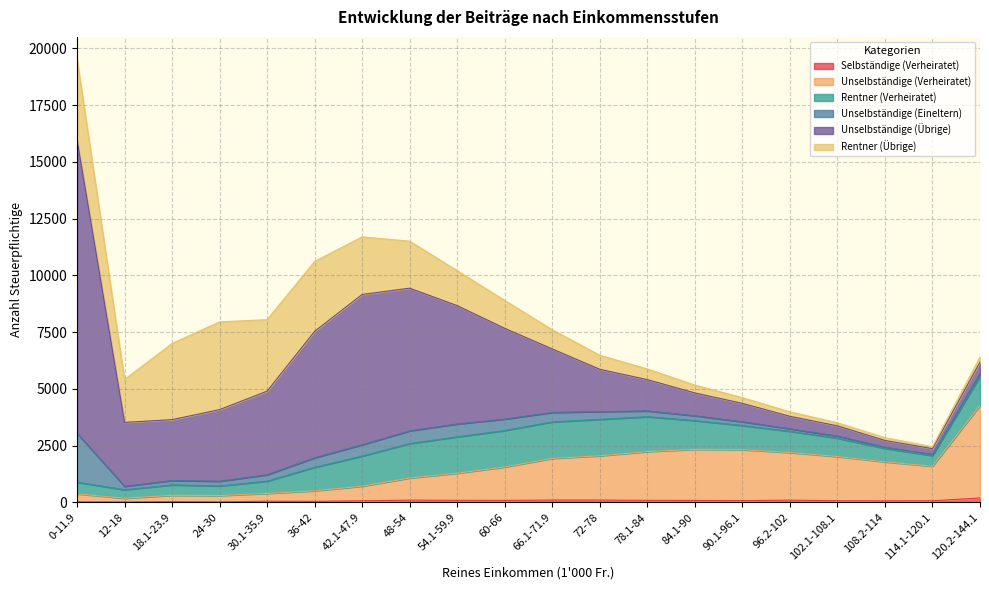

How many data points in Selbständige (Verheiratet) are less than 82?

10